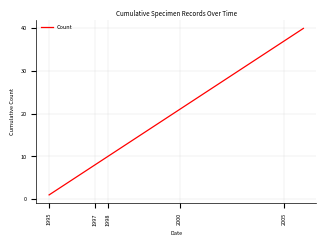

What is the difference between the maximum and minimum values?

39